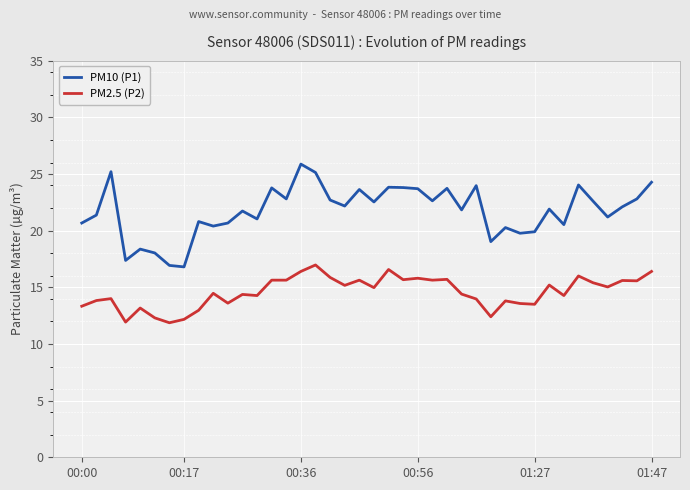

True or false: PM10 (P1) and PM2.5 (P2) cross at least once.

False